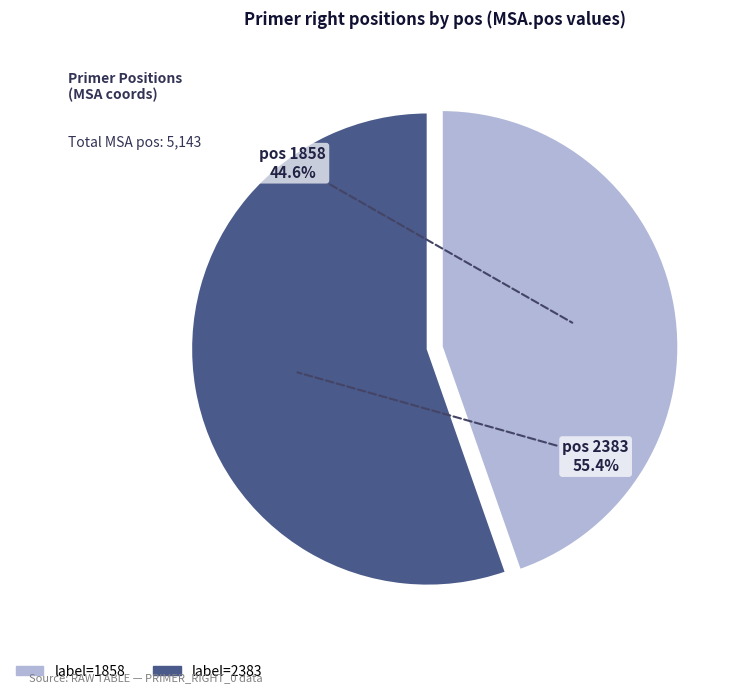

Is there a majority slice in this chart?

Yes